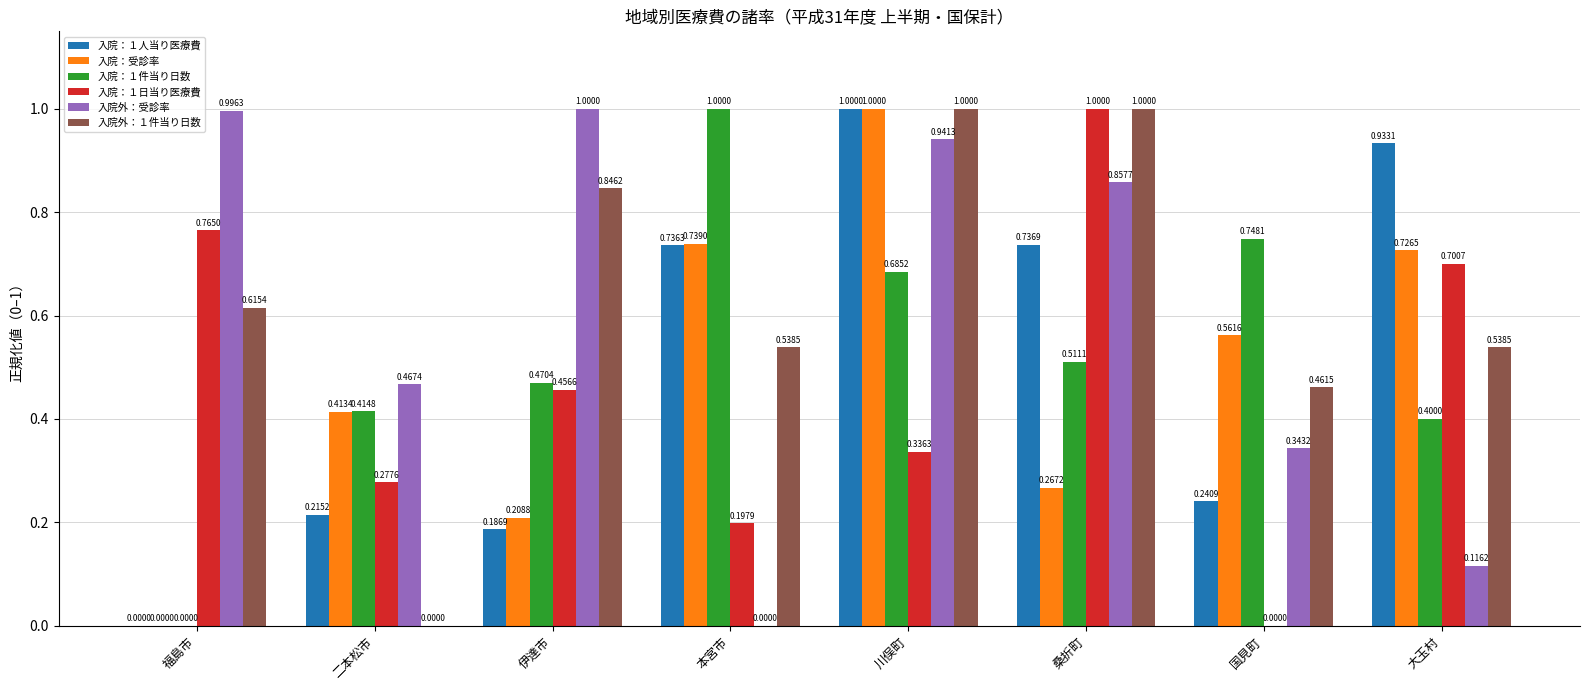

How many data points does each series have?

8